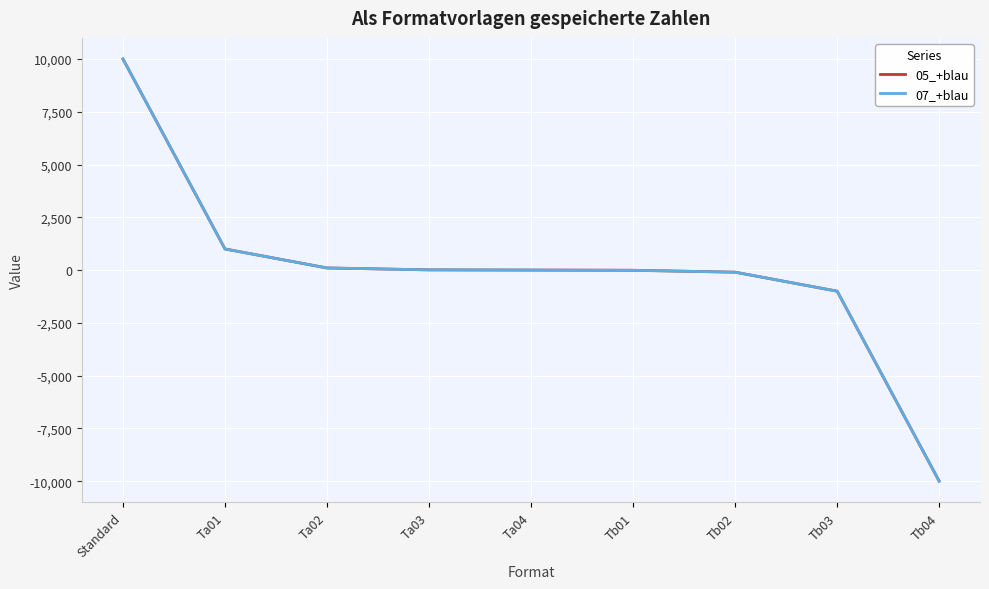

Reading left to right, transcribe all the data shown in this chart.

05_+blau: Standard=10000	Ta01=1000	Ta02=100	Ta03=10	Ta04=0	Tb01=-10	Tb02=-100	Tb03=-1000	Tb04=-10000
07_+blau: Standard=10000	Ta01=1000	Ta02=100	Ta03=10	Ta04=0	Tb01=-10	Tb02=-100	Tb03=-1000	Tb04=-10000